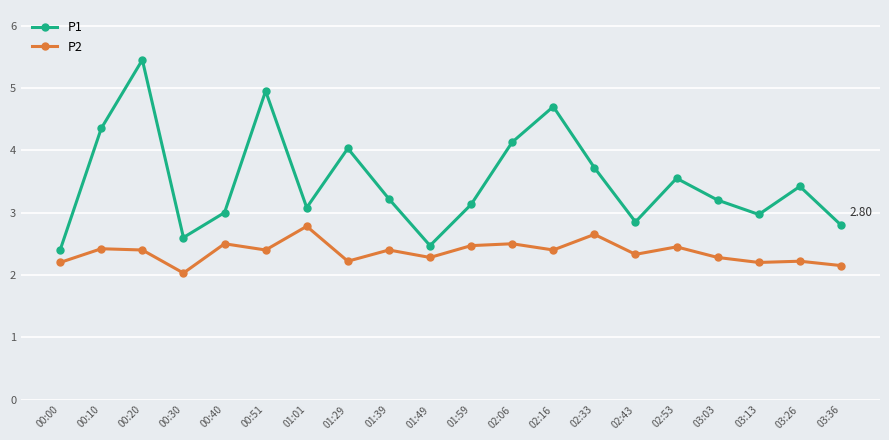

What are all the series names shown in the legend?

P1, P2